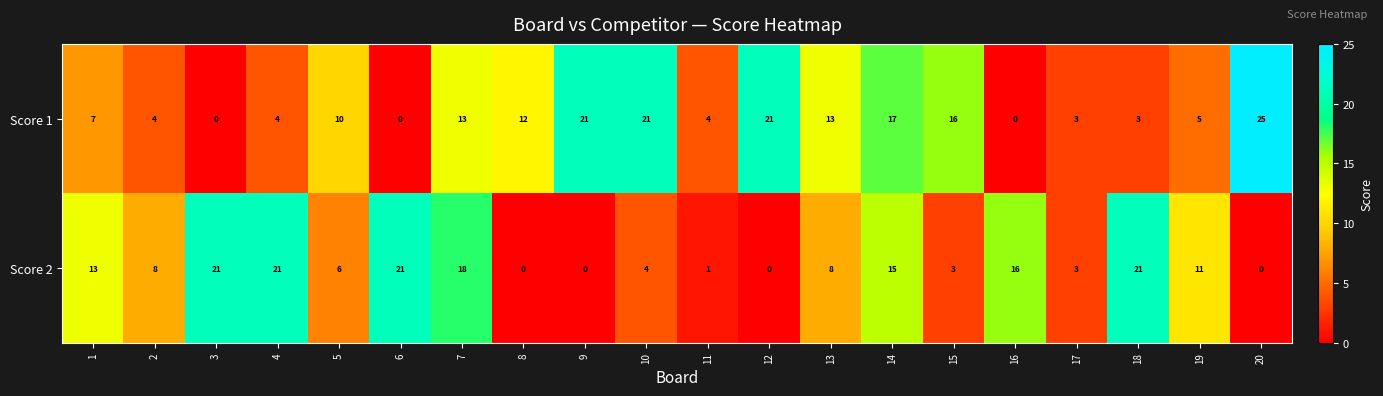

What is the difference between the maximum and minimum values in the Score 1 series?

25